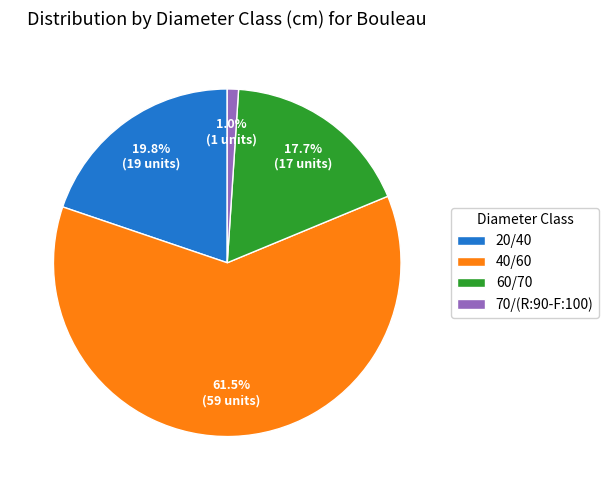

Is there any slice that represents more than half of the pie?

Yes